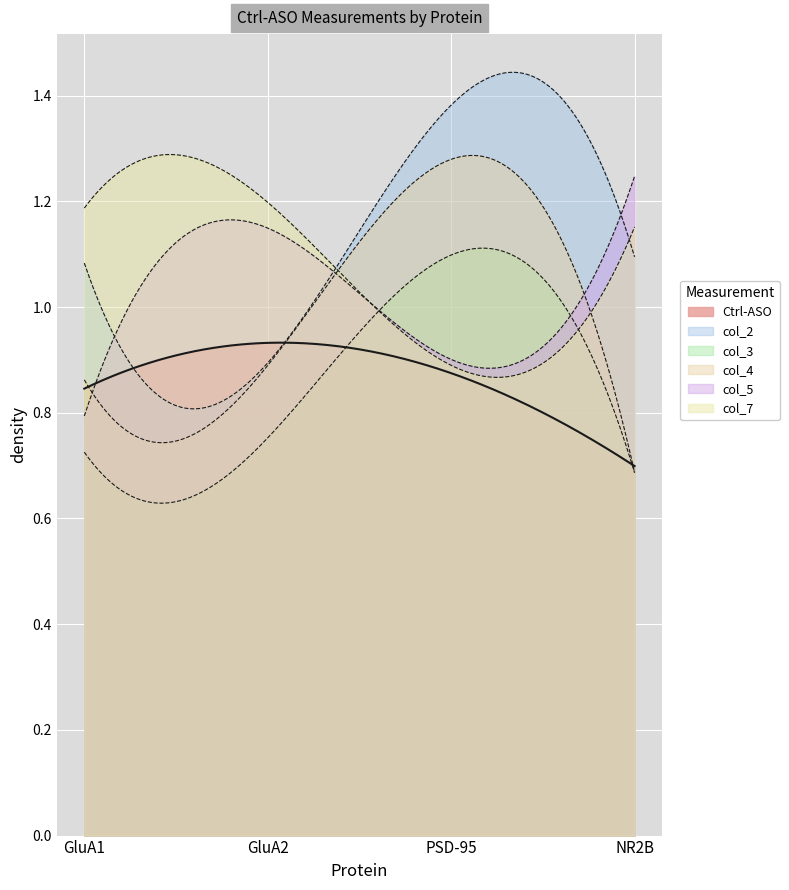

What is the total value across all series at PSD-95?

6.4